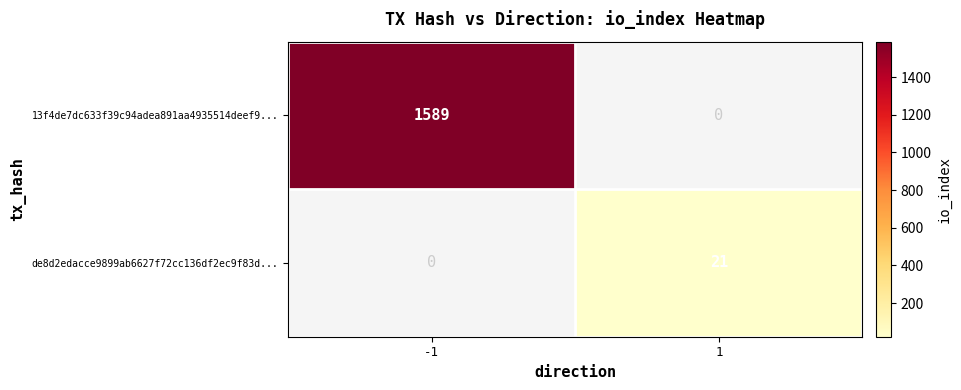

The 13f4de7dc633f39c94adea891aa4935514deef9... series shows 401 at -1. True or false?

False